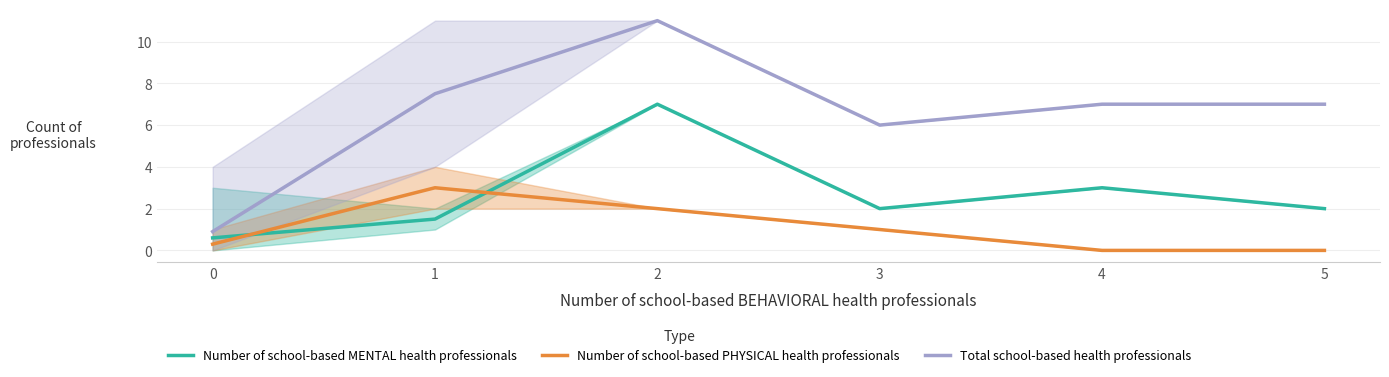

True or false: Number of school-based PHYSICAL health professionals has more than 0 points higher than both neighbors.

True